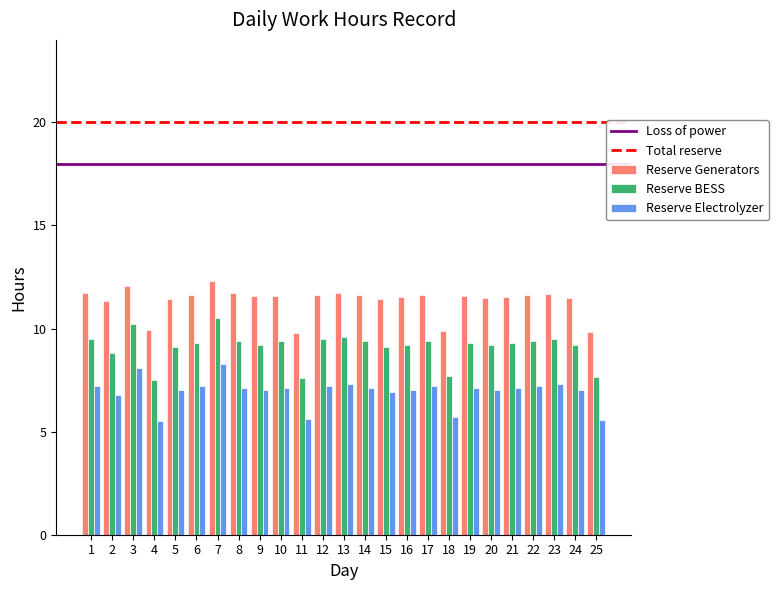

How many data points does each series have?

25